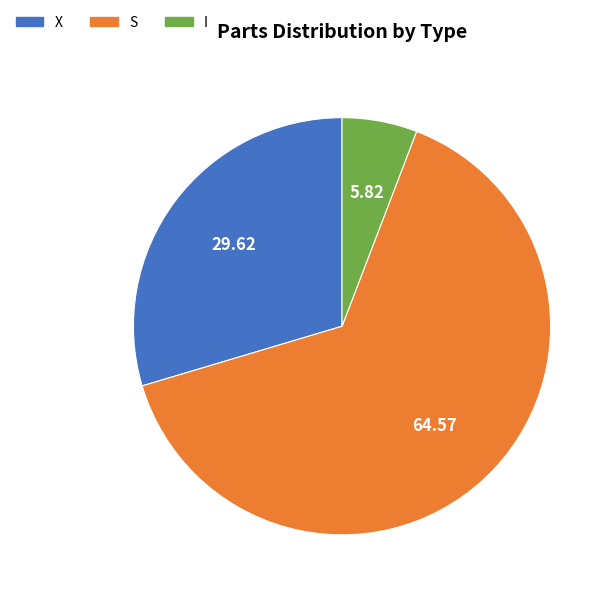

True or false: I accounts for 1% of the total.

False